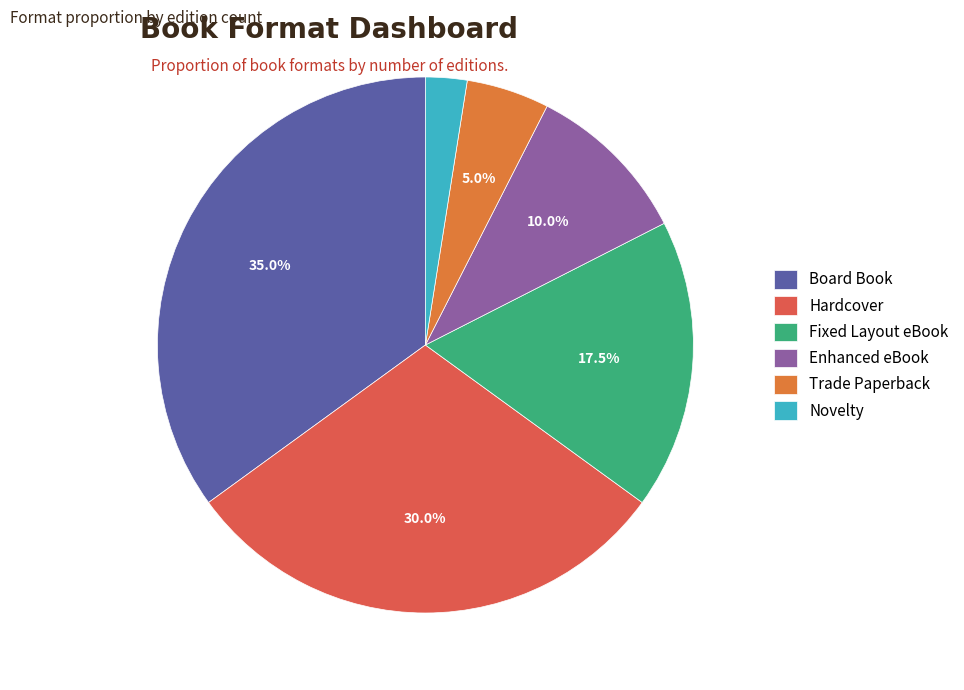

Does Board Book account for over 50% of the chart?

No